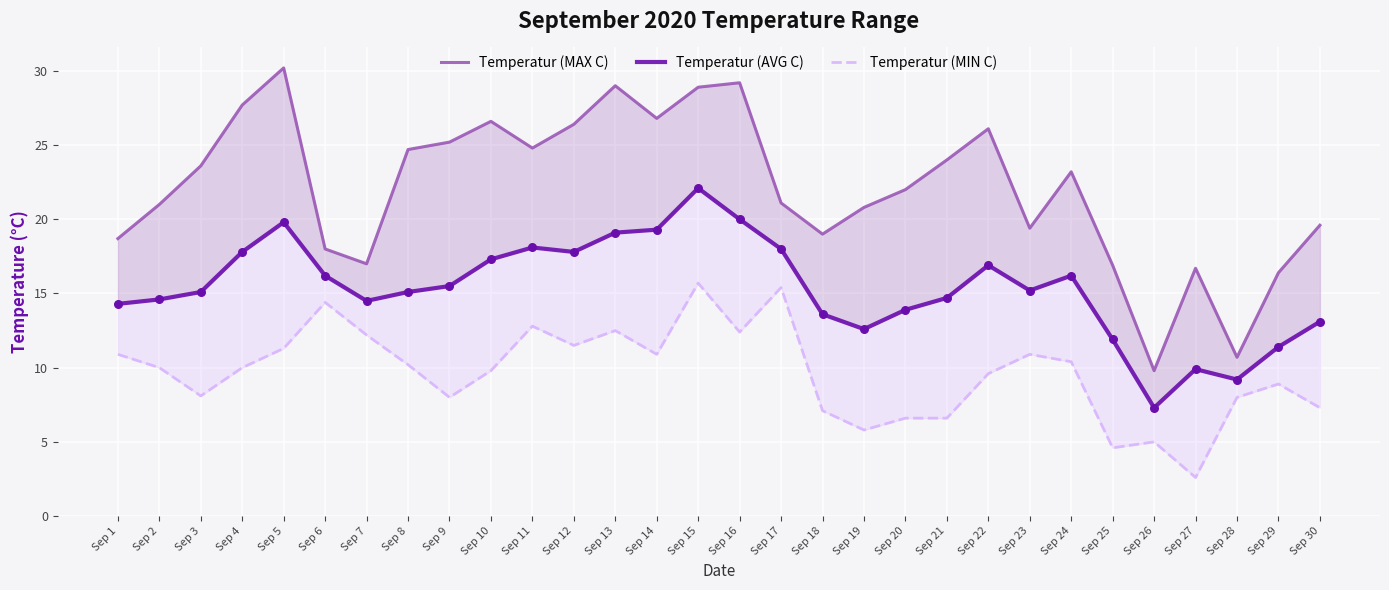

At how many categories does at least one series exceed 8?

30